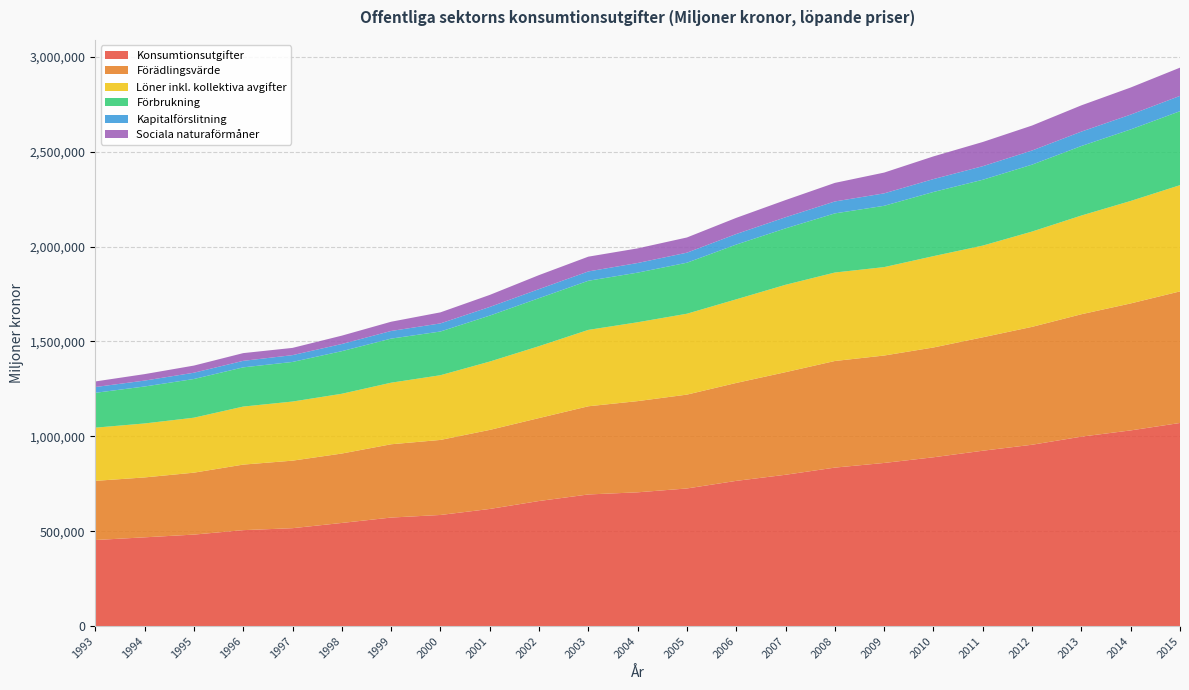

Reading right to left, what are all the values shown in this chart?

Konsumtionsutgifter: 1070422.7	1031256.3	998326.0	955660.0	924116.0	889623.0	859703.0	835164.0	797414.0	765257.0	725248.0	704921.0	693596.0	659100.0	617180.0	585490.0	571898.0	543453.0	515850.0	505497.0	482083.0	467687.0	453491.0
Förädlingsvärde: 693524.8	669236.0	645178.0	621373.0	597848.0	578707.0	566191.0	561874.0	540793.0	516097.0	494659.0	480643.0	464814.0	437203.0	416633.0	395524.0	386261.0	365838.0	355926.0	345475.0	326384.0	315701.0	311825.0
Löner inkl. kollektiva avgifter: 559854.4	540050.8	520223.0	502290.0	483318.0	481356.0	465989.0	466318.0	460505.0	440723.0	426285.0	415656.0	402556.0	378968.0	360192.0	341022.0	324521.0	315046.0	311525.0	305879.0	289716.0	284437.0	280338.0
Förbrukning: 389844.4	377054.7	366409.0	352696.0	346987.0	338248.0	323130.0	311658.0	297366.0	288648.0	268870.0	261555.0	258959.0	252932.0	242256.0	230397.0	232336.0	224539.0	208724.0	206653.0	203950.0	194851.0	183633.0
Kapitalförslitning: 80724.8	78184.5	75992.0	74426.0	71492.0	67949.0	65595.0	62868.0	58639.0	55598.0	52899.0	50754.0	49142.0	47777.0	45580.0	42704.0	40283.0	37730.0	35896.0	34319.0	33096.0	31100.0	30560.0
Sociala naturaförmåner: 148778.0	142722.1	138377.0	131659.0	127603.0	119616.0	109510.0	97873.0	90533.0	85156.0	80125.0	77051.0	77881.0	73792.0	63440.0	58245.0	48653.0	44012.0	38178.0	40737.0	37602.0	34067.0	29369.0